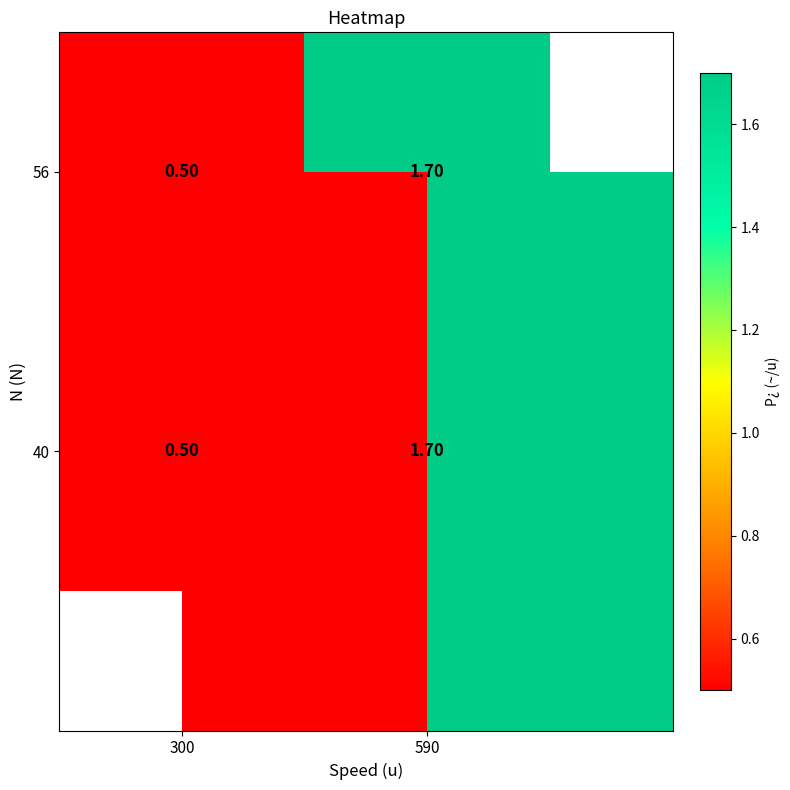

What is the sum of the 56 values at 590 and 300?

2.2